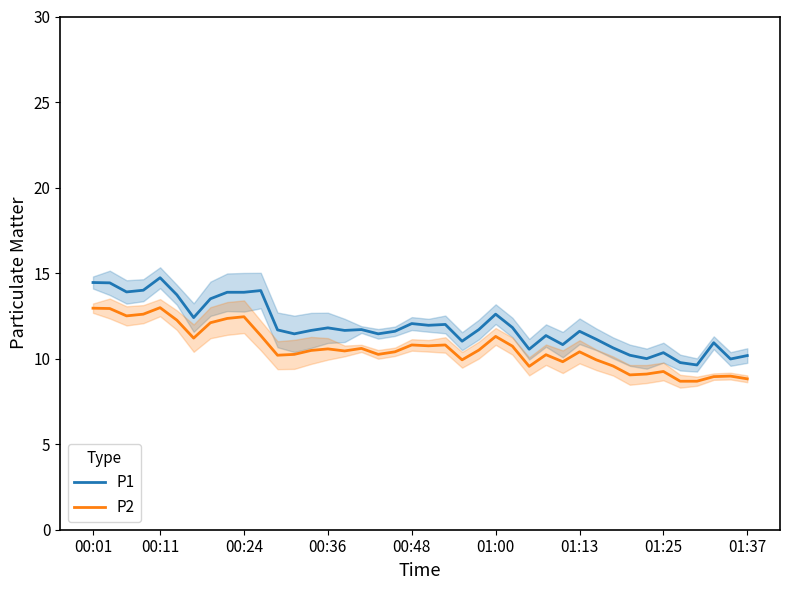

Between 00:01 and 13, which series saw the biggest shift?

P1